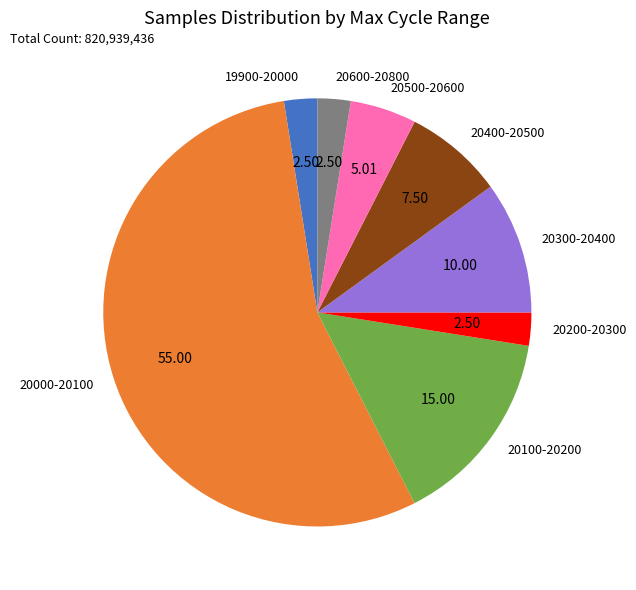

Between 20300-20400 and 20400-20500, which is larger?

20300-20400